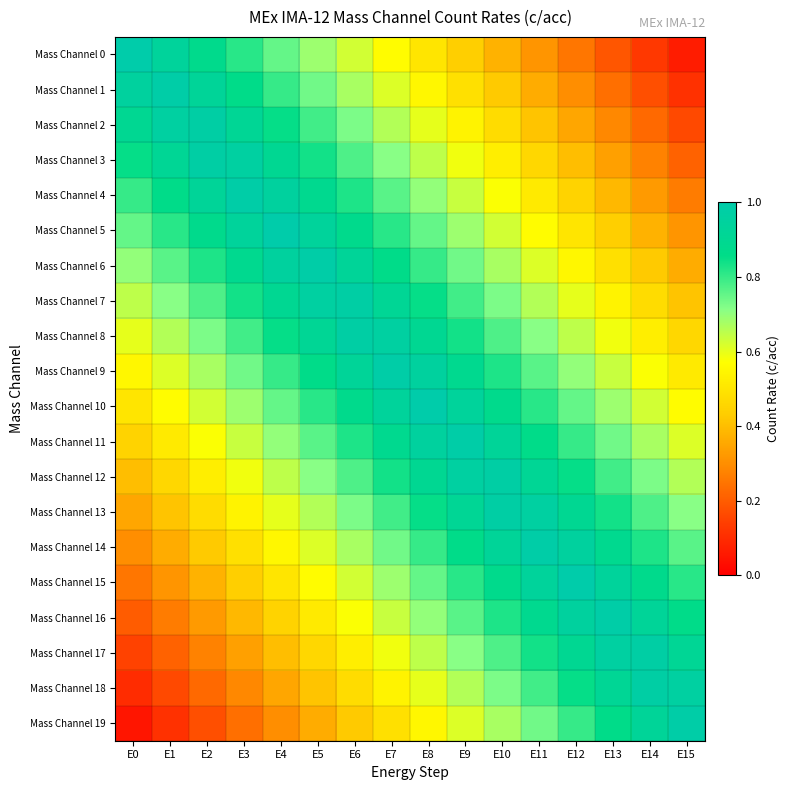

Reading left to right, transcribe all the data shown in this chart.

Mass Channel 0: E0=1.0	E1=0.9	E2=0.9	E3=0.8	E4=0.8	E5=0.7	E6=0.6	E7=0.6	E8=0.5	E9=0.4	E10=0.4	E11=0.3	E12=0.2	E13=0.2	E14=0.1	E15=0.1
Mass Channel 1: E0=0.9	E1=1.0	E2=0.9	E3=0.9	E4=0.8	E5=0.7	E6=0.7	E7=0.6	E8=0.6	E9=0.5	E10=0.4	E11=0.4	E12=0.3	E13=0.2	E14=0.2	E15=0.1
Mass Channel 2: E0=0.9	E1=1.0	E2=1.0	E3=0.9	E4=0.8	E5=0.8	E6=0.7	E7=0.7	E8=0.6	E9=0.5	E10=0.5	E11=0.4	E12=0.3	E13=0.3	E14=0.2	E15=0.2
Mass Channel 3: E0=0.8	E1=0.9	E2=1.0	E3=1.0	E4=0.9	E5=0.8	E6=0.8	E7=0.7	E8=0.7	E9=0.6	E10=0.5	E11=0.5	E12=0.4	E13=0.3	E14=0.3	E15=0.2
Mass Channel 4: E0=0.8	E1=0.9	E2=0.9	E3=1.0	E4=0.9	E5=0.9	E6=0.8	E7=0.8	E8=0.7	E9=0.6	E10=0.6	E11=0.5	E12=0.4	E13=0.4	E14=0.3	E15=0.3
Mass Channel 5: E0=0.8	E1=0.8	E2=0.9	E3=0.9	E4=1.0	E5=0.9	E6=0.9	E7=0.8	E8=0.8	E9=0.7	E10=0.6	E11=0.6	E12=0.5	E13=0.4	E14=0.4	E15=0.3
Mass Channel 6: E0=0.7	E1=0.8	E2=0.8	E3=0.9	E4=0.9	E5=1.0	E6=0.9	E7=0.9	E8=0.8	E9=0.7	E10=0.7	E11=0.6	E12=0.6	E13=0.5	E14=0.4	E15=0.4
Mass Channel 7: E0=0.7	E1=0.7	E2=0.8	E3=0.8	E4=0.9	E5=1.0	E6=1.0	E7=0.9	E8=0.8	E9=0.8	E10=0.7	E11=0.7	E12=0.6	E13=0.5	E14=0.5	E15=0.4
Mass Channel 8: E0=0.6	E1=0.7	E2=0.7	E3=0.8	E4=0.8	E5=0.9	E6=1.0	E7=1.0	E8=0.9	E9=0.8	E10=0.8	E11=0.7	E12=0.7	E13=0.6	E14=0.5	E15=0.5
Mass Channel 9: E0=0.6	E1=0.6	E2=0.7	E3=0.7	E4=0.8	E5=0.9	E6=0.9	E7=1.0	E8=0.9	E9=0.9	E10=0.8	E11=0.8	E12=0.7	E13=0.6	E14=0.6	E15=0.5
Mass Channel 10: E0=0.5	E1=0.6	E2=0.6	E3=0.7	E4=0.8	E5=0.8	E6=0.9	E7=0.9	E8=1.0	E9=0.9	E10=0.9	E11=0.8	E12=0.8	E13=0.7	E14=0.6	E15=0.6
Mass Channel 11: E0=0.4	E1=0.5	E2=0.6	E3=0.6	E4=0.7	E5=0.8	E6=0.8	E7=0.9	E8=0.9	E9=1.0	E10=0.9	E11=0.9	E12=0.8	E13=0.7	E14=0.7	E15=0.6
Mass Channel 12: E0=0.4	E1=0.5	E2=0.5	E3=0.6	E4=0.7	E5=0.7	E6=0.8	E7=0.8	E8=0.9	E9=1.0	E10=1.0	E11=0.9	E12=0.8	E13=0.8	E14=0.7	E15=0.7
Mass Channel 13: E0=0.3	E1=0.4	E2=0.5	E3=0.5	E4=0.6	E5=0.7	E6=0.7	E7=0.8	E8=0.8	E9=0.9	E10=1.0	E11=1.0	E12=0.9	E13=0.8	E14=0.8	E15=0.7
Mass Channel 14: E0=0.3	E1=0.4	E2=0.4	E3=0.5	E4=0.6	E5=0.6	E6=0.7	E7=0.7	E8=0.8	E9=0.9	E10=0.9	E11=1.0	E12=0.9	E13=0.9	E14=0.8	E15=0.8
Mass Channel 15: E0=0.2	E1=0.3	E2=0.4	E3=0.4	E4=0.5	E5=0.6	E6=0.6	E7=0.7	E8=0.8	E9=0.8	E10=0.9	E11=0.9	E12=1.0	E13=0.9	E14=0.9	E15=0.8
Mass Channel 16: E0=0.2	E1=0.3	E2=0.3	E3=0.4	E4=0.4	E5=0.5	E6=0.6	E7=0.6	E8=0.7	E9=0.8	E10=0.8	E11=0.9	E12=0.9	E13=1.0	E14=0.9	E15=0.9
Mass Channel 17: E0=0.2	E1=0.2	E2=0.3	E3=0.3	E4=0.4	E5=0.5	E6=0.5	E7=0.6	E8=0.7	E9=0.7	E10=0.8	E11=0.8	E12=0.9	E13=1.0	E14=1.0	E15=0.9
Mass Channel 18: E0=0.1	E1=0.2	E2=0.2	E3=0.3	E4=0.3	E5=0.4	E6=0.5	E7=0.5	E8=0.6	E9=0.7	E10=0.7	E11=0.8	E12=0.8	E13=0.9	E14=1.0	E15=1.0
Mass Channel 19: E0=0.1	E1=0.1	E2=0.2	E3=0.2	E4=0.3	E5=0.4	E6=0.4	E7=0.5	E8=0.6	E9=0.6	E10=0.7	E11=0.7	E12=0.8	E13=0.9	E14=0.9	E15=1.0